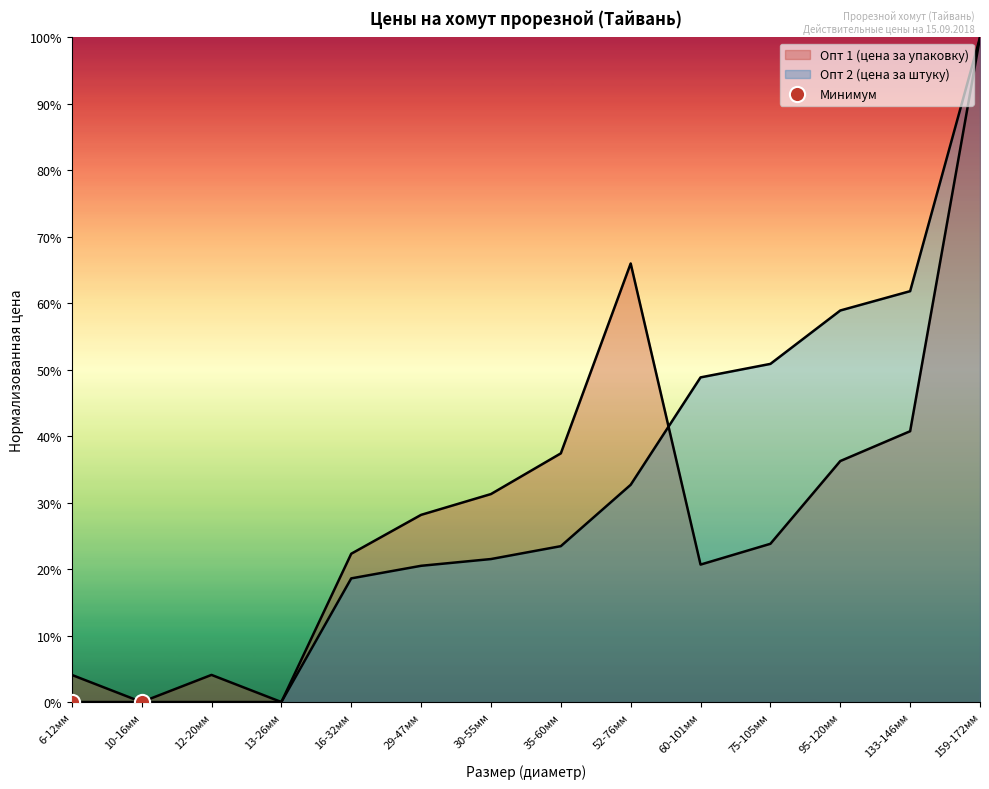

What is the total value across all series at 16-32мм?

0.4